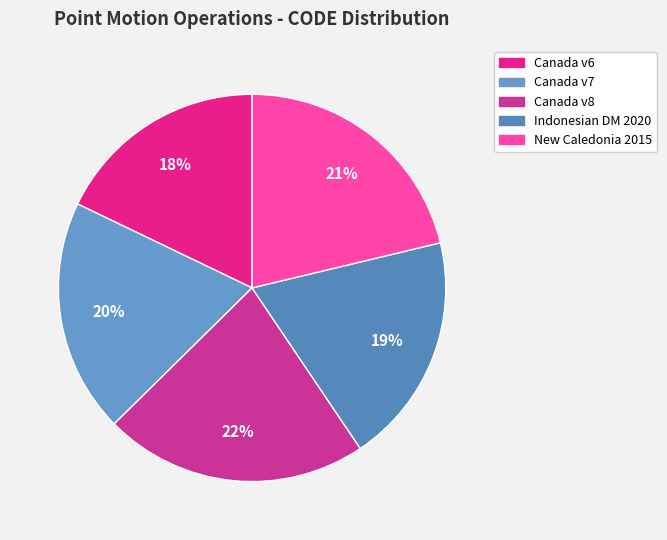

How many slices are in this pie chart?

5